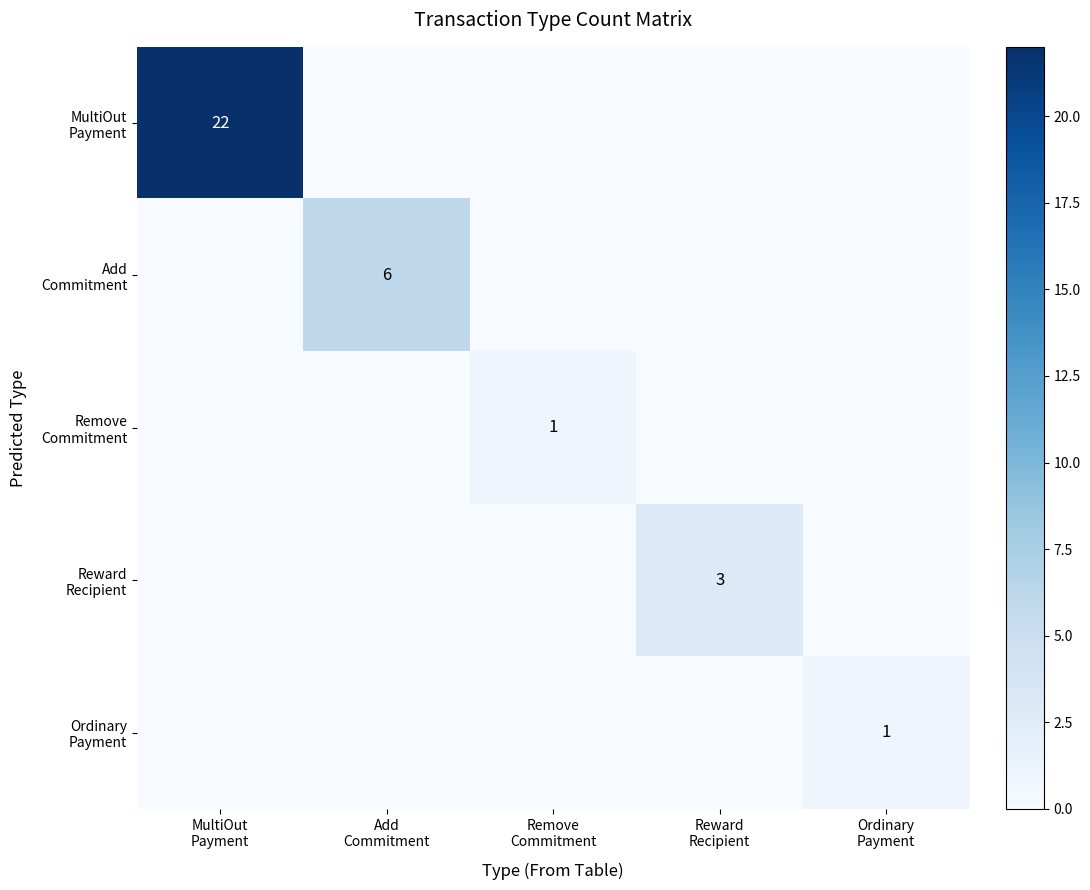

Which label corresponds to the largest value in the chart?

MultiOut
Payment